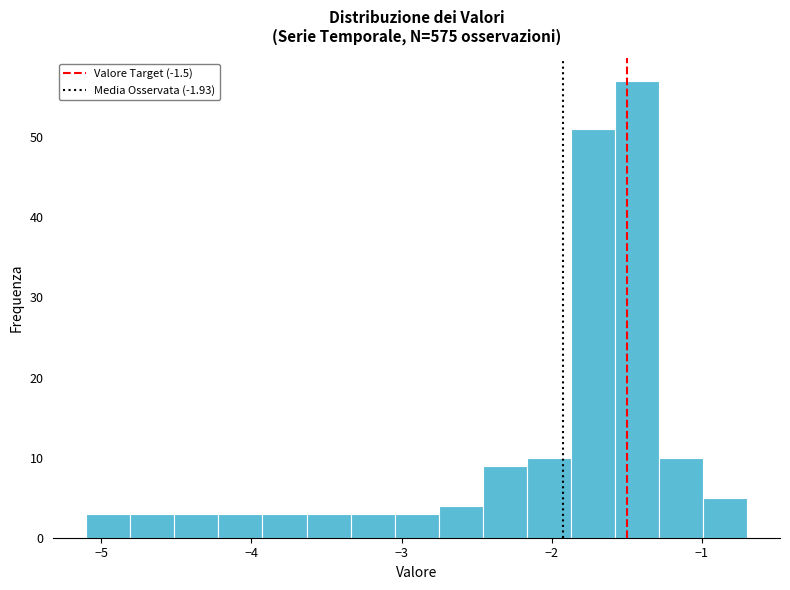

Around what value on the x-axis is the tallest bar? Give the approximate position of its centre, as read against the axis.

-1.4